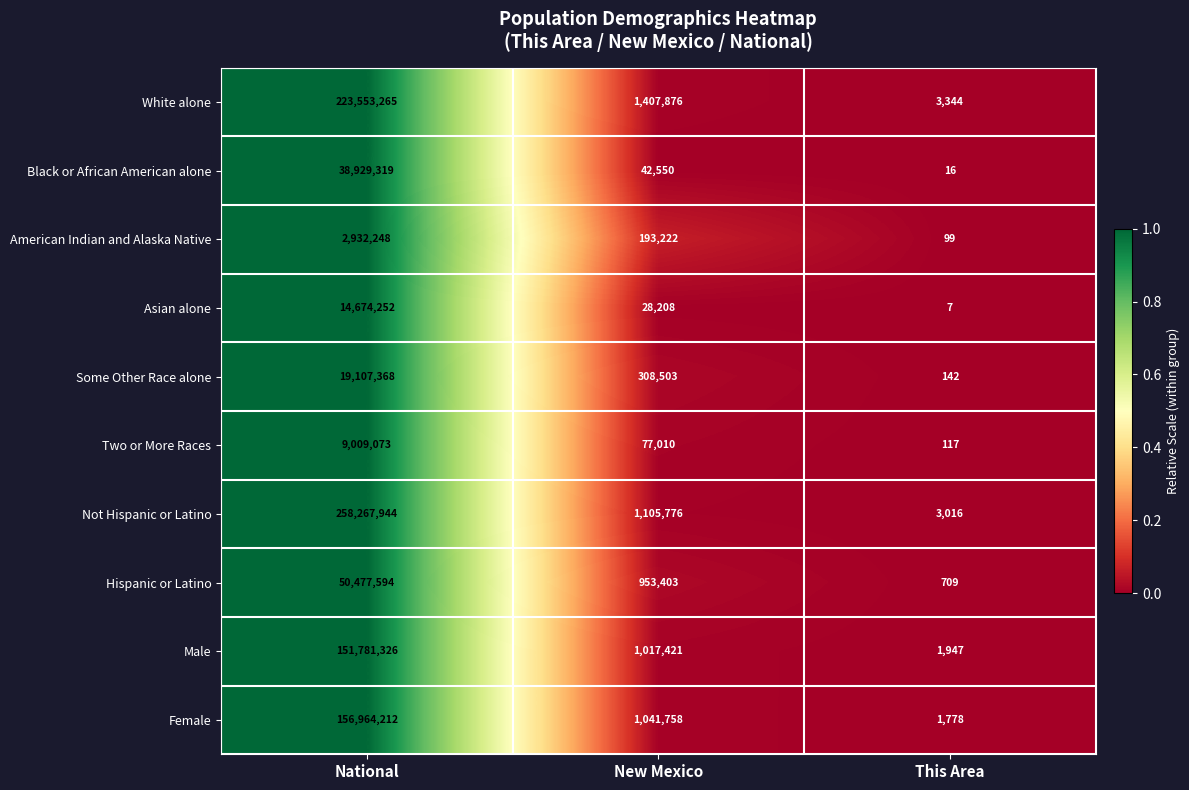

Reading left to right, what are all the values shown in this chart?

White alone: National=223553265	New Mexico=1407876	This Area=3344
Black or African American alone: National=38929319	New Mexico=42550	This Area=16
American Indian and Alaska Native: National=2932248	New Mexico=193222	This Area=99
Asian alone: National=14674252	New Mexico=28208	This Area=7
Some Other Race alone: National=19107368	New Mexico=308503	This Area=142
Two or More Races: National=9009073	New Mexico=77010	This Area=117
Not Hispanic or Latino: National=258267944	New Mexico=1105776	This Area=3016
Hispanic or Latino: National=50477594	New Mexico=953403	This Area=709
Male: National=151781326	New Mexico=1017421	This Area=1947
Female: National=156964212	New Mexico=1041758	This Area=1778